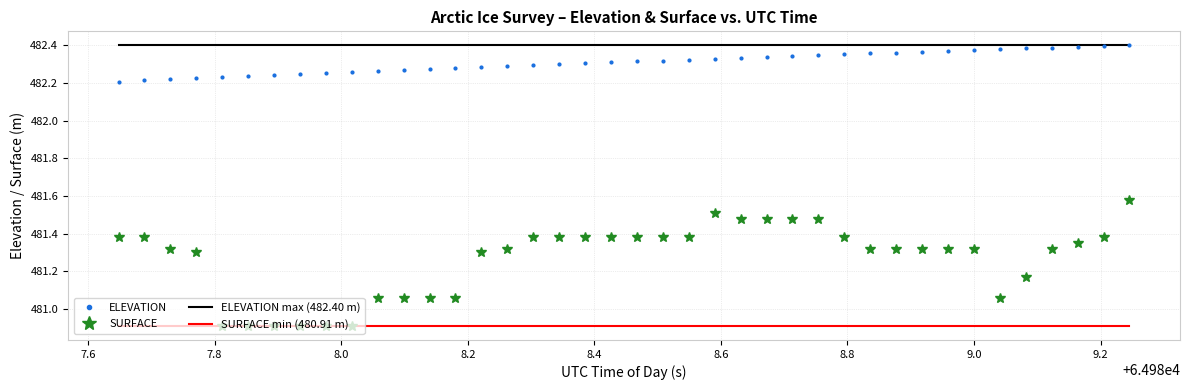

Which series has the largest range (max minus min)?

SURFACE